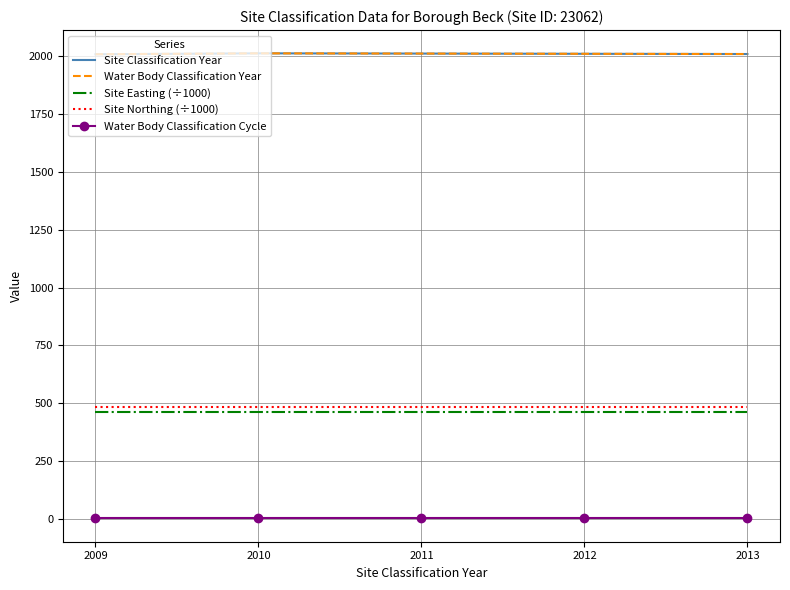

Which label corresponds to the largest value in the chart?

2010